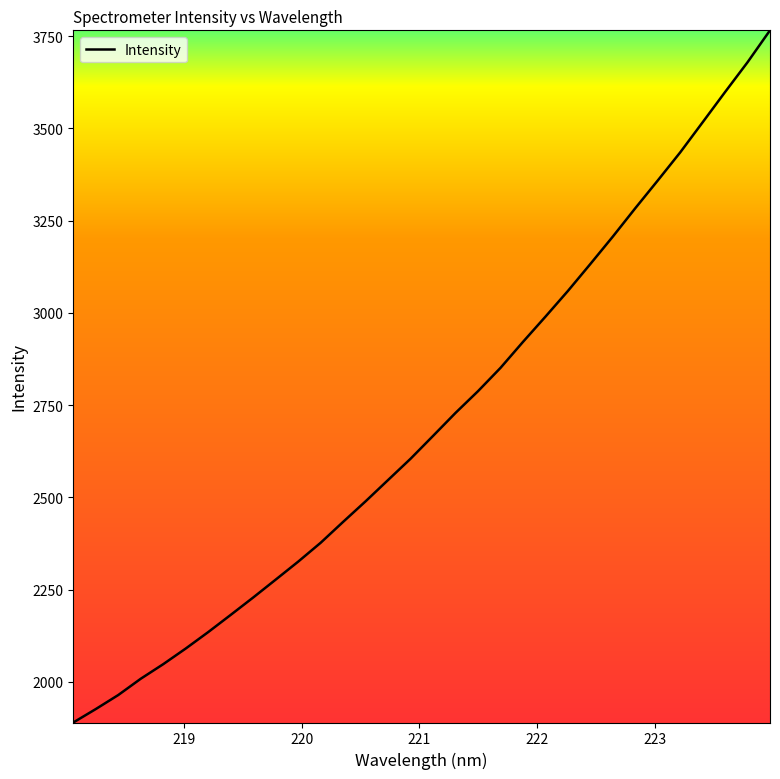

What is the greatest value displayed?

3765.5